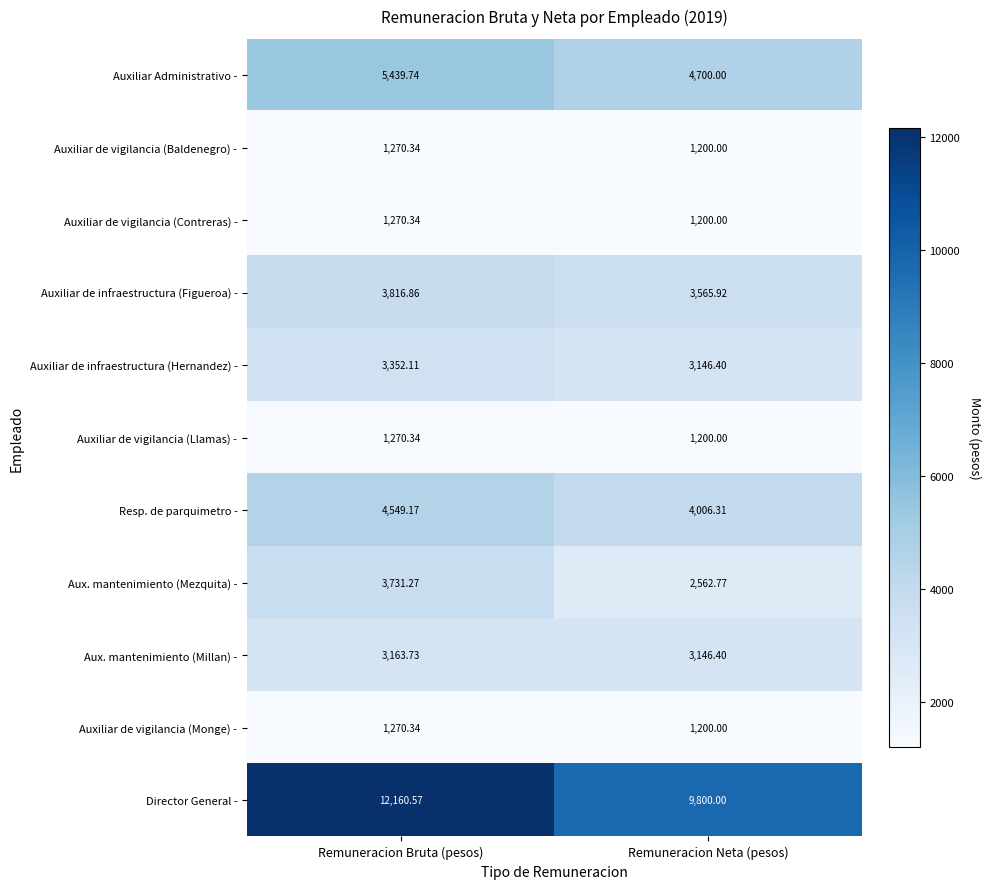

How many values in the Auxiliar de vigilancia (Monge) - series are below 1270?

1